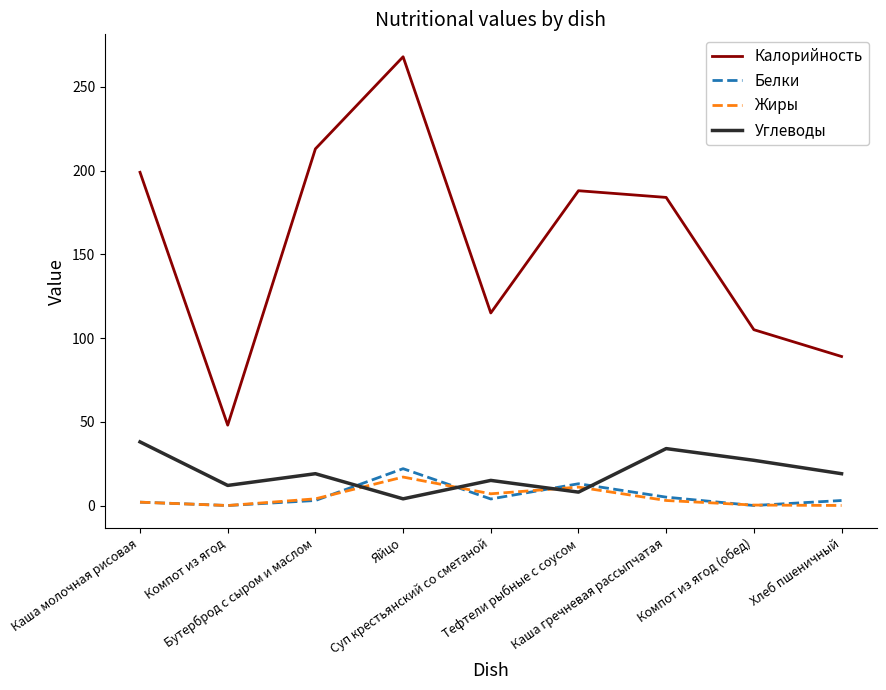

Which series has the largest range (max minus min)?

Калорийность